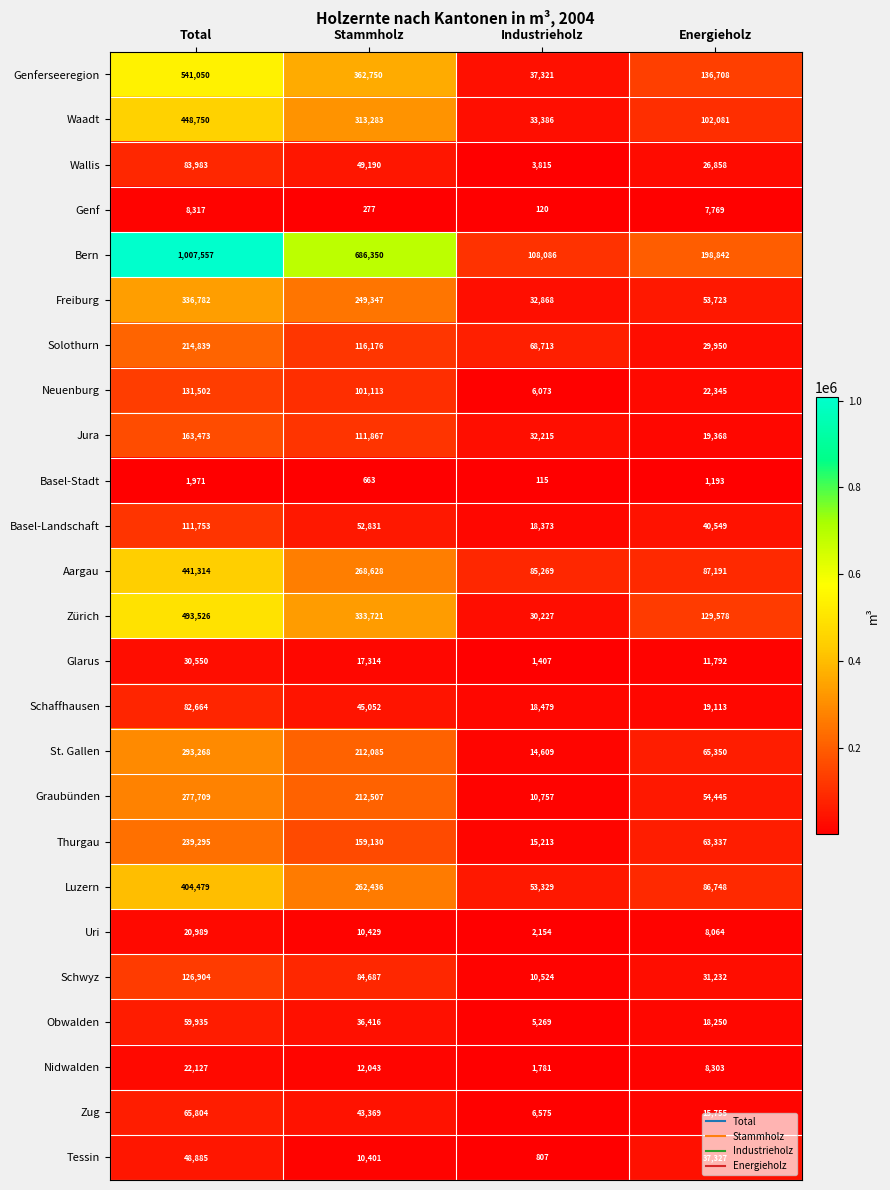

At Stammholz, list the series in order from smallest to largest.

Genf, Basel-Stadt, Tessin, Uri, Nidwalden, Glarus, Obwalden, Zug, Schaffhausen, Wallis, Basel-Landschaft, Schwyz, Neuenburg, Jura, Solothurn, Thurgau, St. Gallen, Graubünden, Freiburg, Luzern, Aargau, Waadt, Zürich, Genferseeregion, Bern